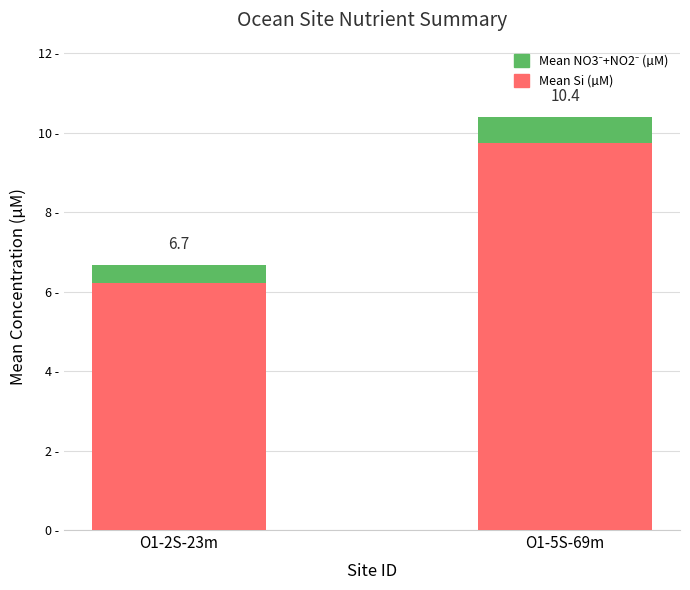

Does the chart contain any negative values?

No